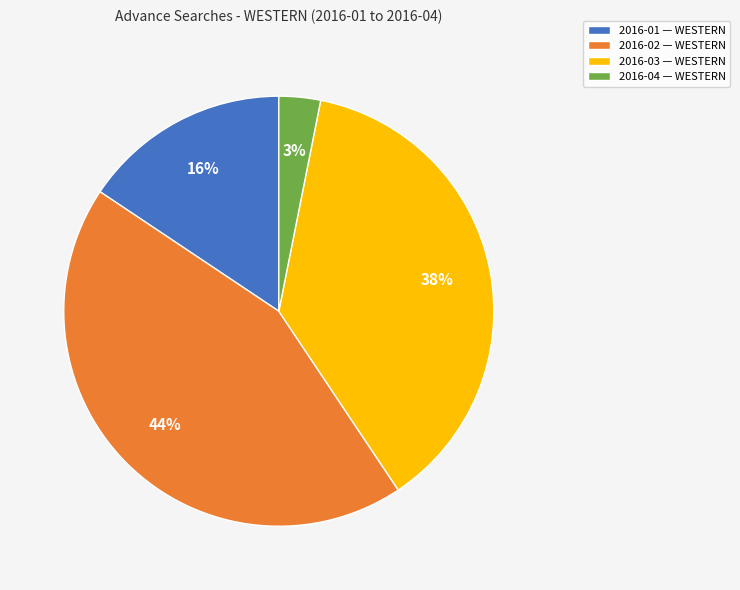

Does 2016-03 represent more than half of the total?

No